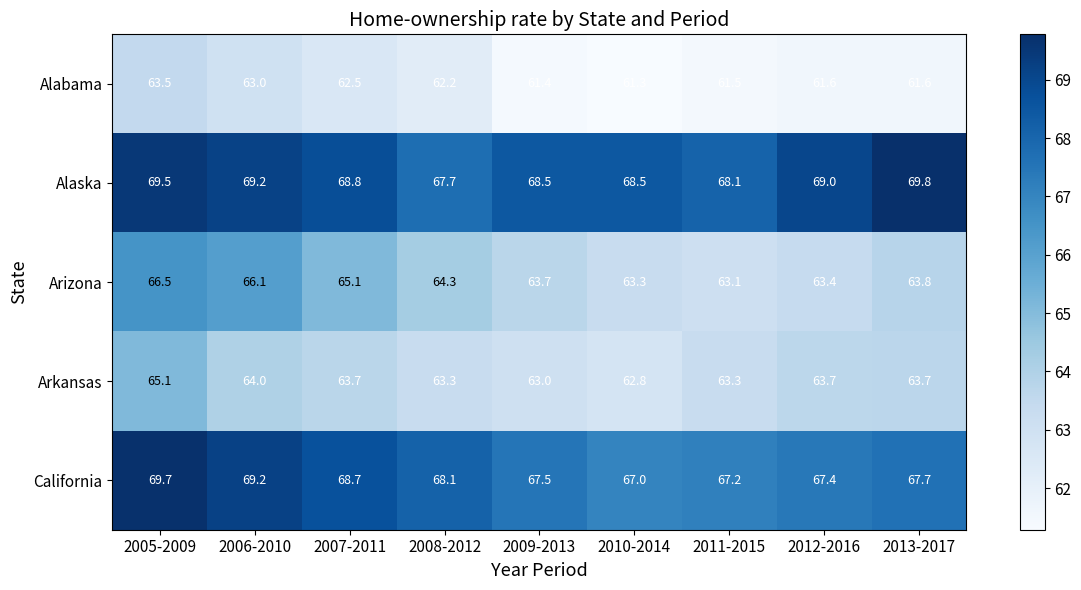

What value does the Arizona series have at 2009-2013?

63.7